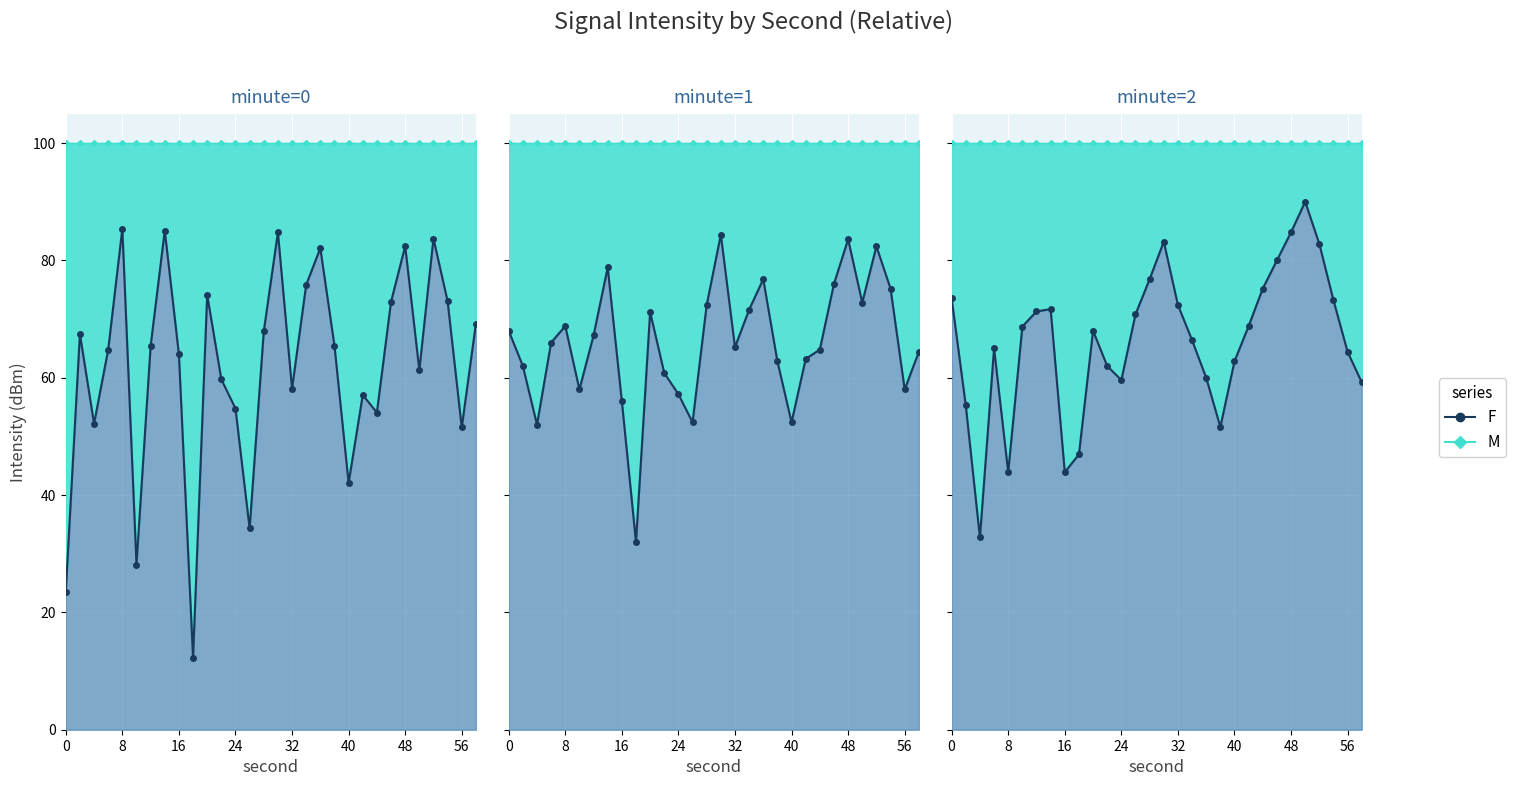

How many data points does each series have?

30